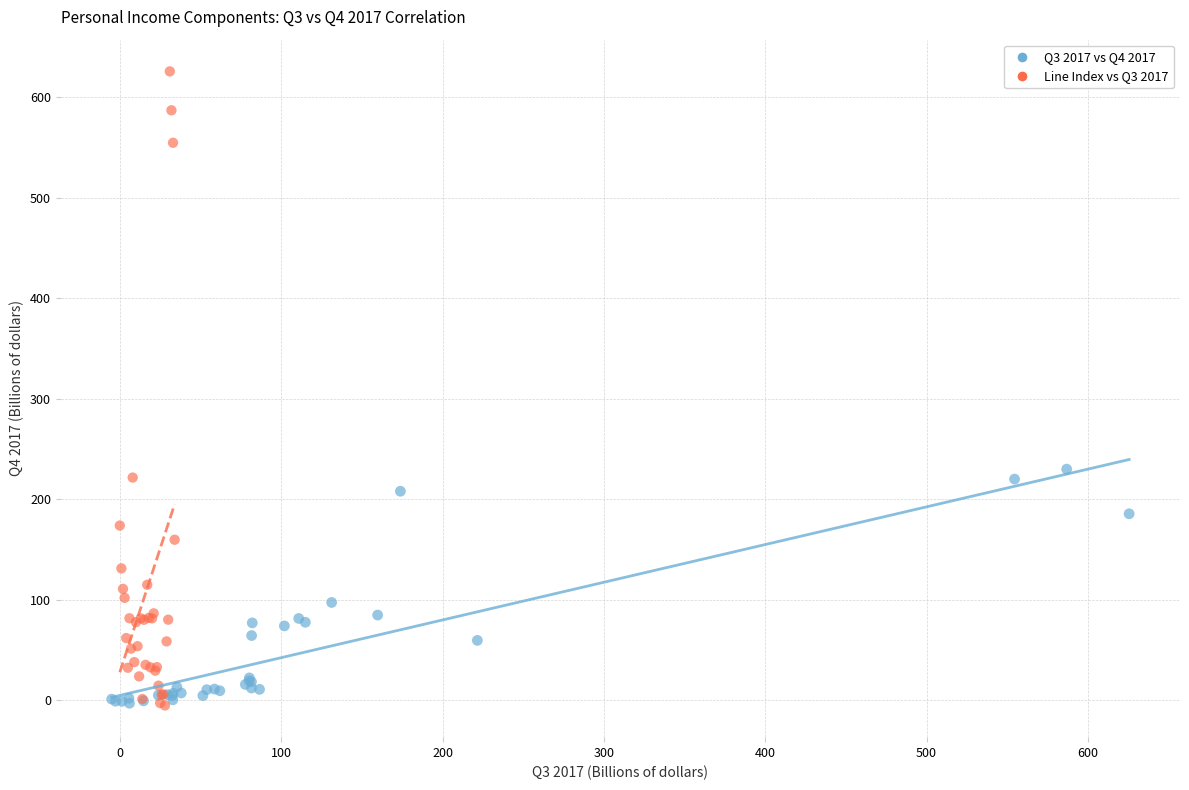

Which series reaches the maximum Y coordinate?

Line Index vs Q3 2017